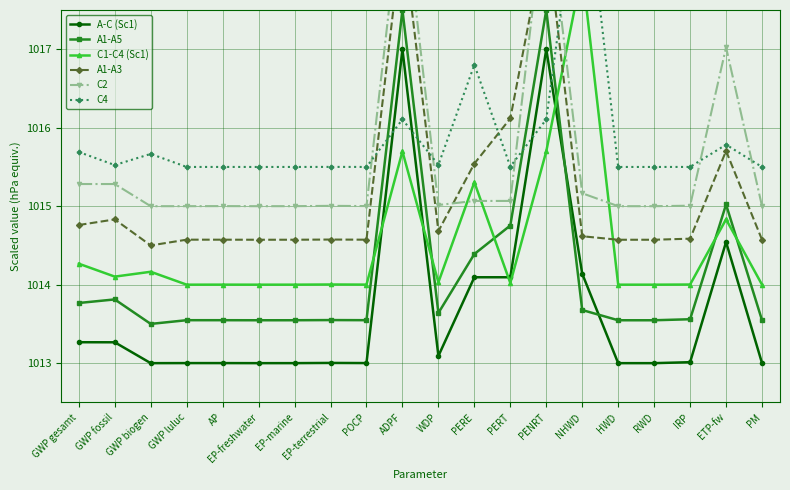

At which category does the chart reach its peak across all series?

NHWD